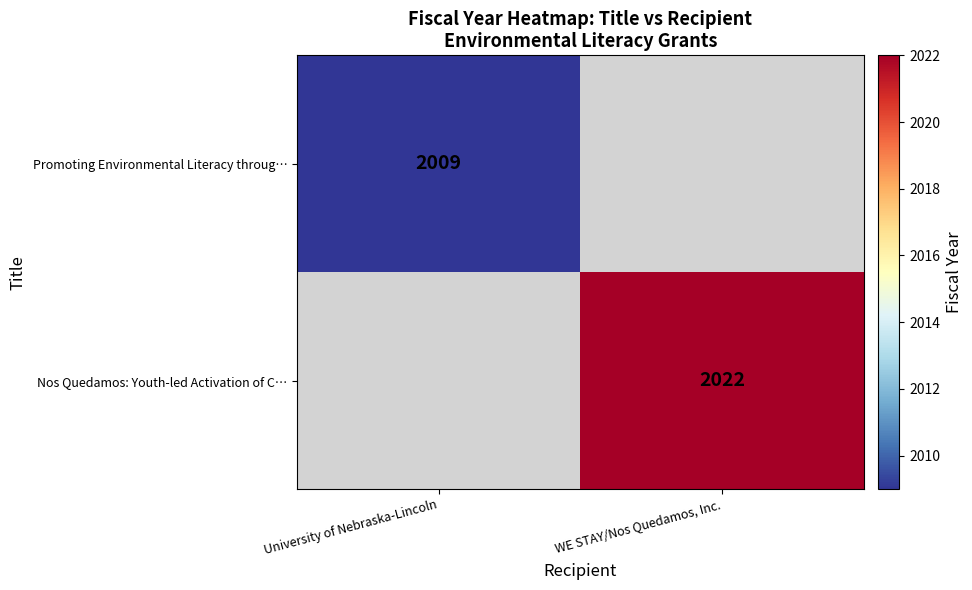

What is the maximum value for Promoting Environmental Literacy throug…?

2009.0